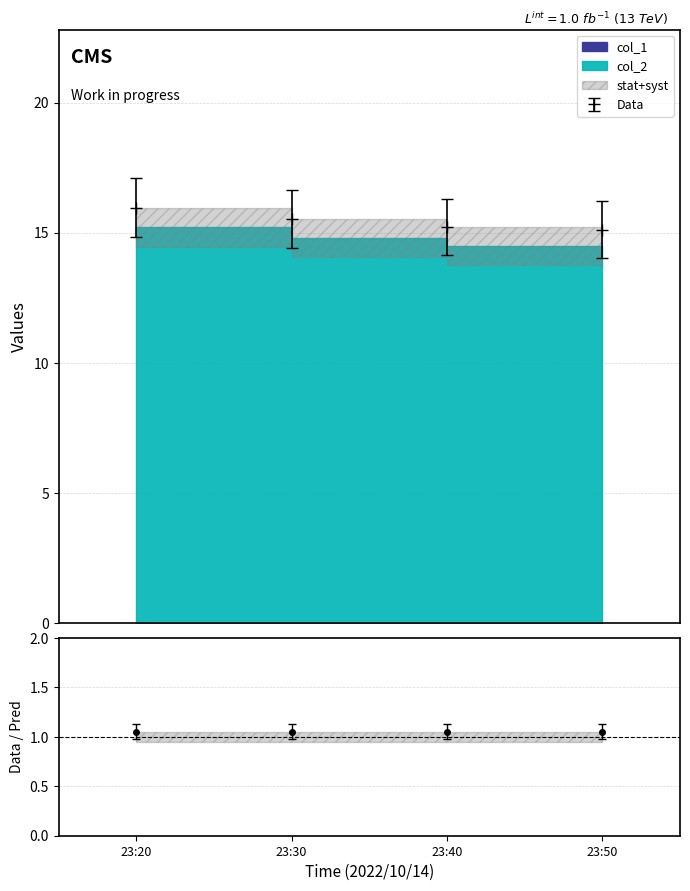

What is the ratio of the value at 23:50 to the value at 23:30?

1.0